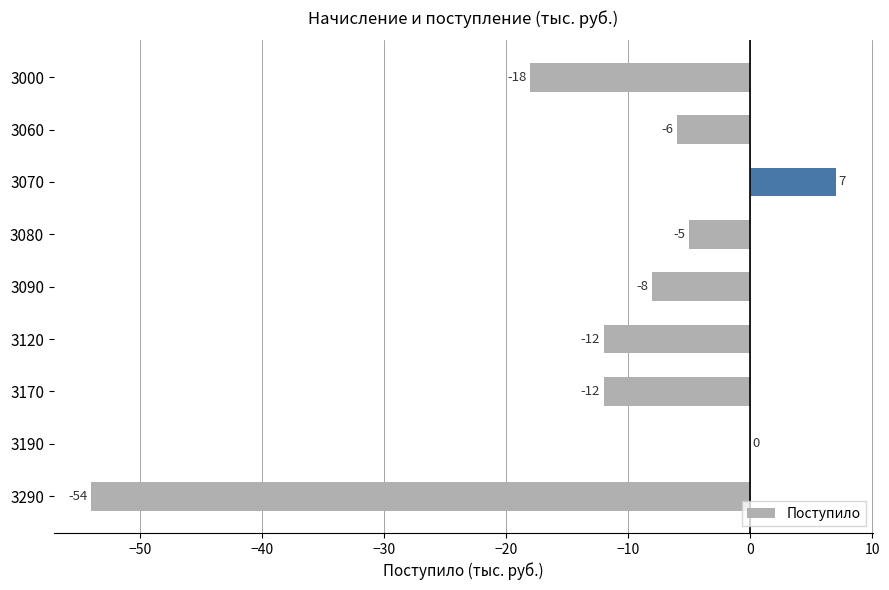

Reading top to bottom, list all the values displayed in this chart.

3000=-18	3060=-6	3070=7	3080=-5	3090=-8	3120=-12	3170=-12	3190=0	3290=-54